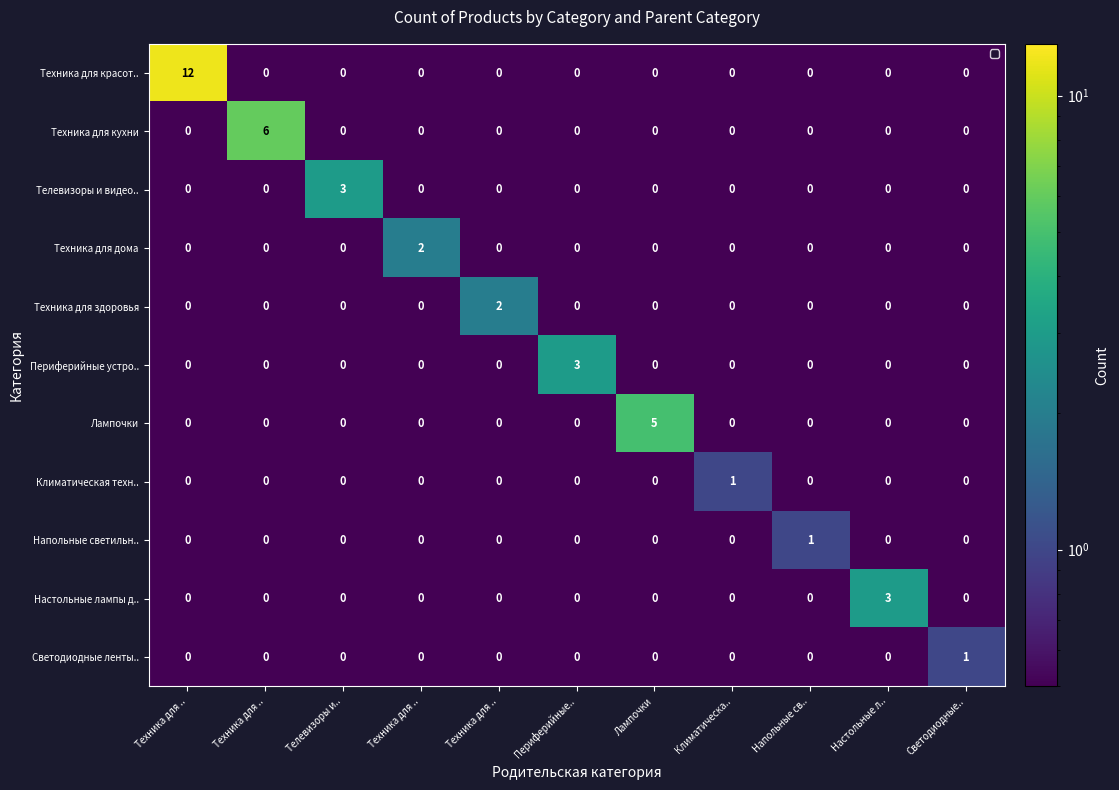

Which series has the widest spread of values?

Техника для красот..